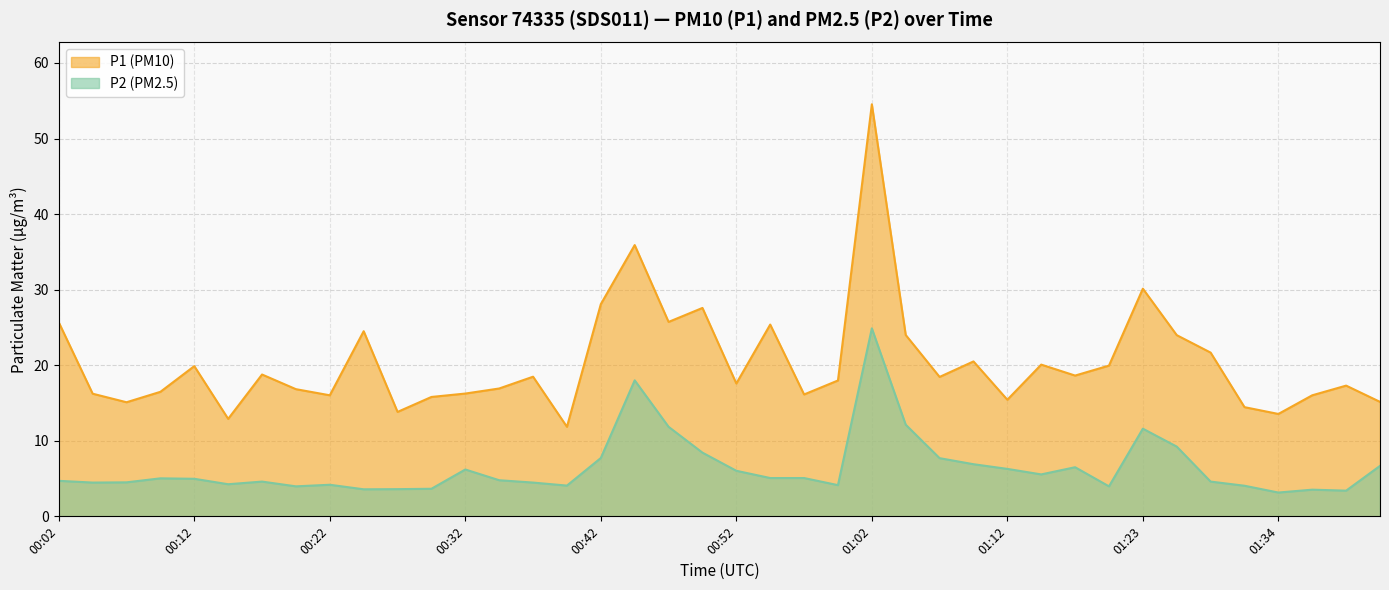

Reading left to right, extract all data points from this chart.

P1: 25.7	16.2	15.1	16.5	19.9	12.9	18.8	16.8	16.0	24.5	13.8	15.8	16.2	16.9	18.5	11.8	28.1	35.9	25.7	27.6	17.6	25.4	16.1	18.0	54.5	24.0	18.4	20.5	15.4	20.1	18.6	19.9	30.1	24.0	21.7	14.4	13.6	16.0	17.3	15.2
P2: 4.7	4.5	4.5	5.0	5.0	4.2	4.6	4.0	4.2	3.6	3.6	3.6	6.2	4.8	4.5	4.1	7.7	18.0	11.8	8.4	6.0	5.1	5.1	4.1	24.9	12.1	7.7	6.9	6.3	5.5	6.5	4.0	11.6	9.2	4.6	4.0	3.1	3.5	3.4	6.7